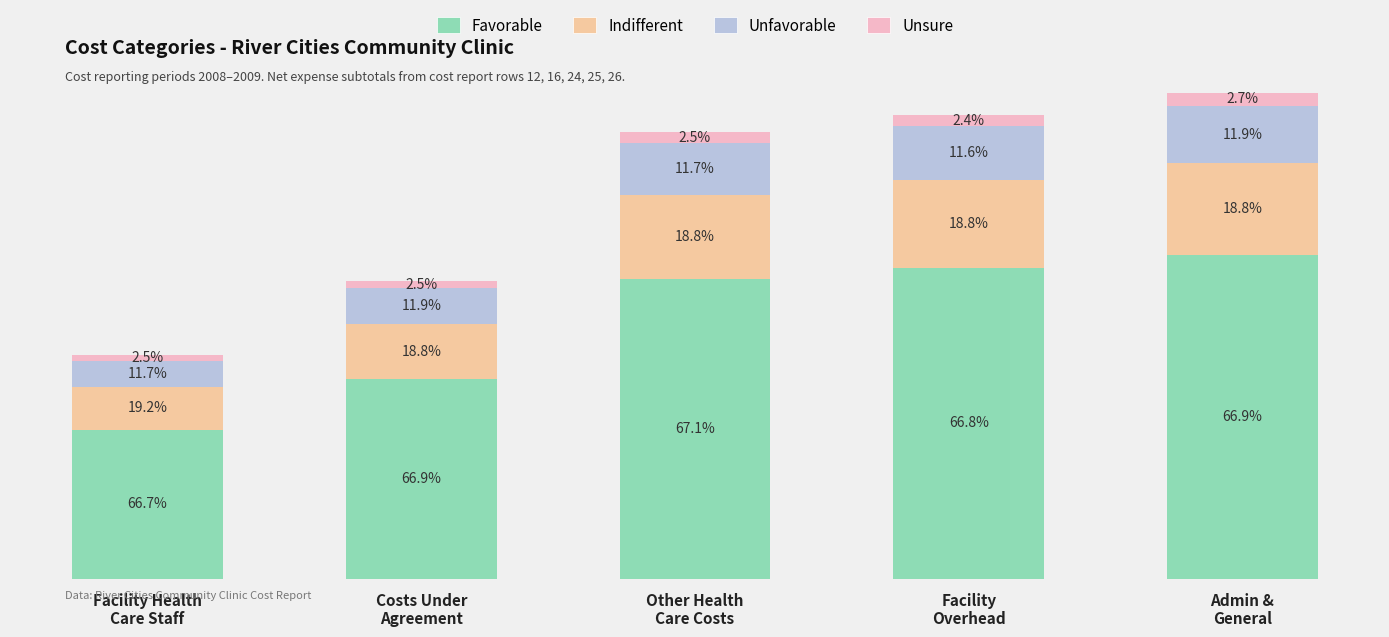

Does the chart contain any negative values?

No